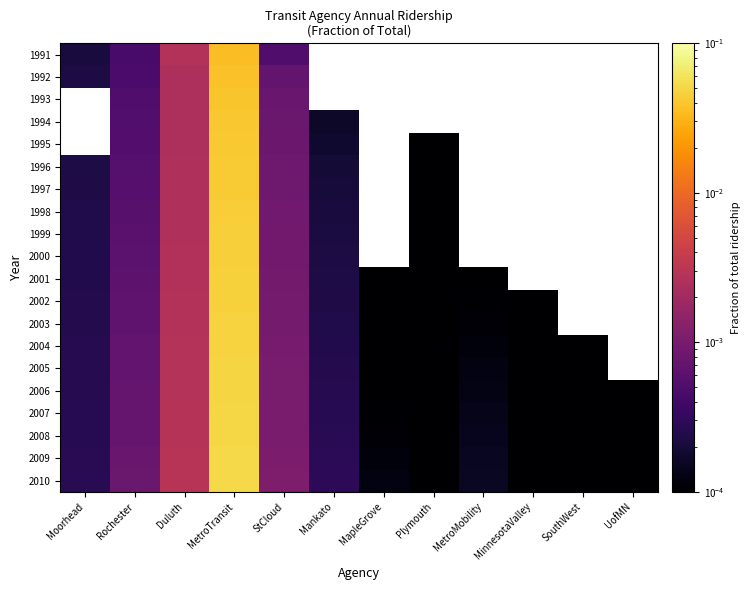

At which label is 2008 closest to 0?

UofMN